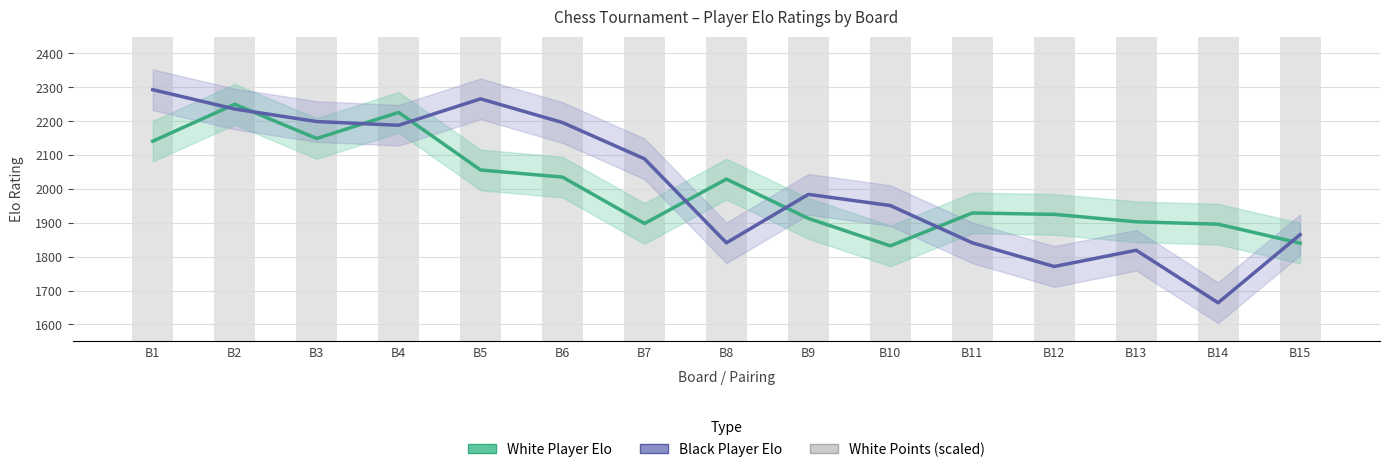

At which label does Black Player Elo reach its peak?

B1